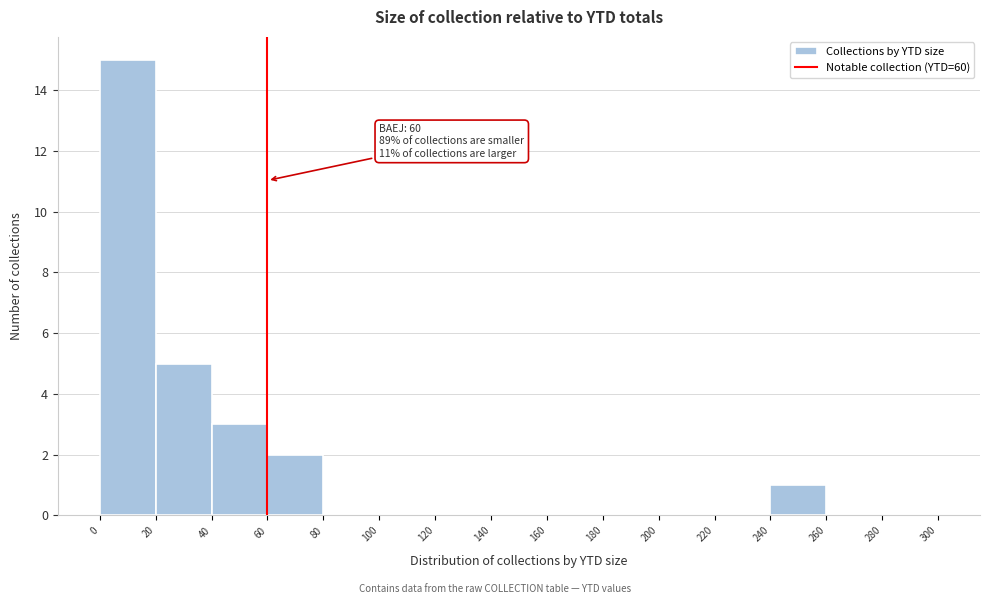

Which range on the x-axis has the tallest bar?

0 to 20